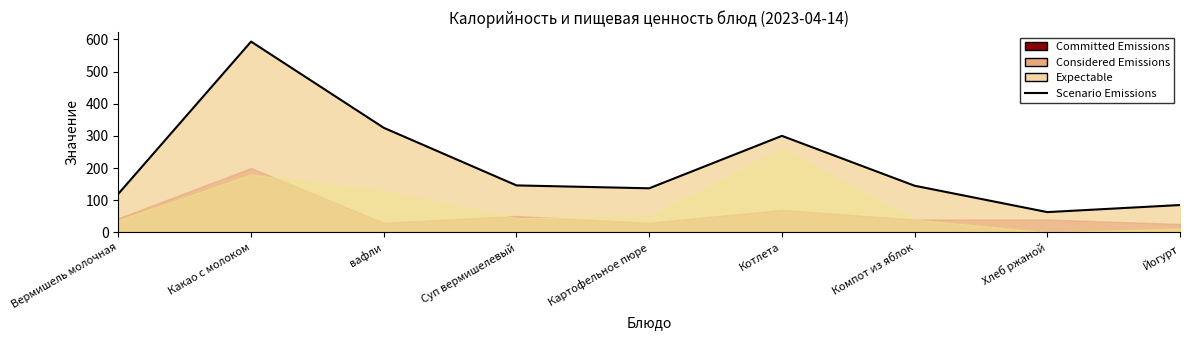

Which category has the lowest value across all series?

Хлеб ржаной